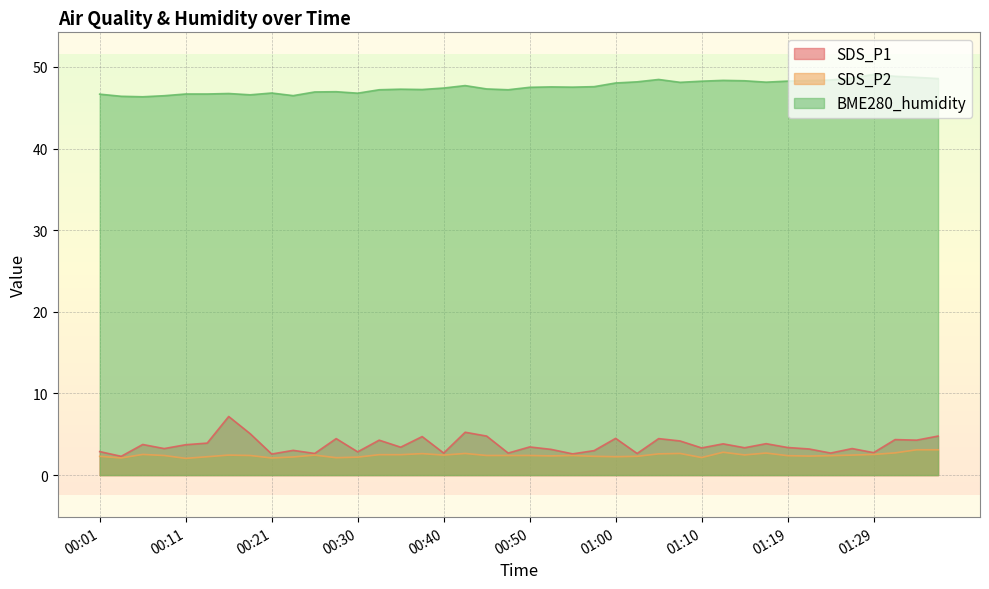

True or false: SDS_P2 and SDS_P1 cross at least once.

False